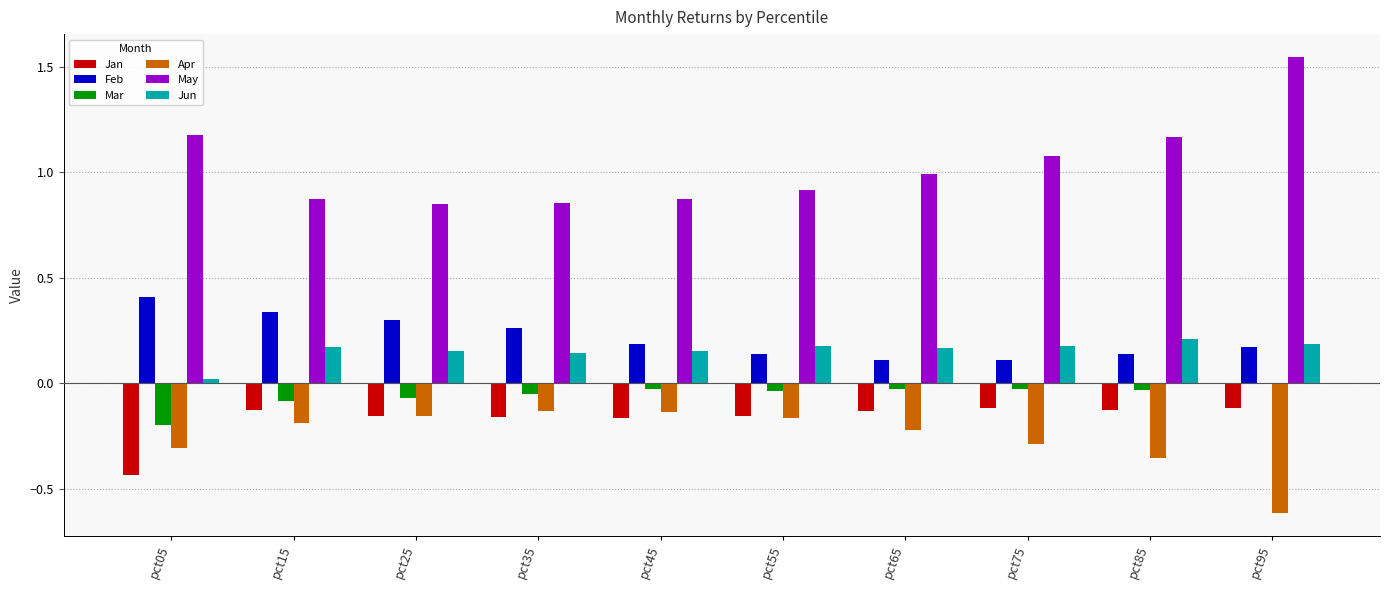

What is the sum of all Jan values?

-1.7